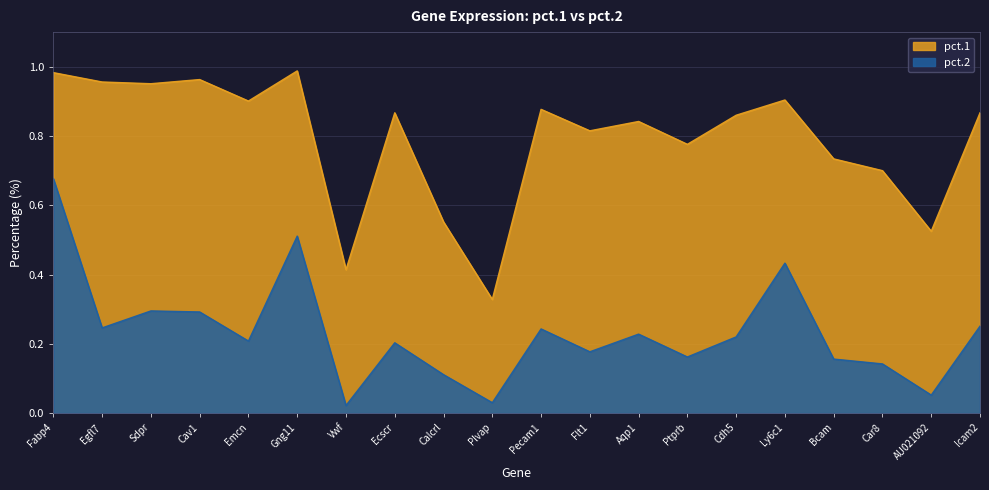

How many distinct data groups are displayed?

2